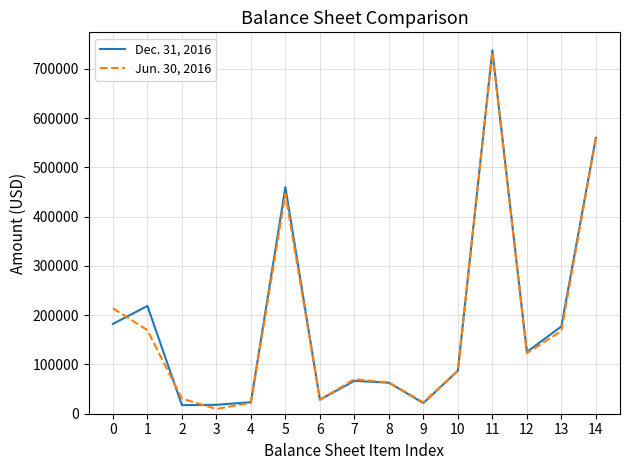

True or false: Dec. 31, 2016 has a value of 737488 at 11.

True